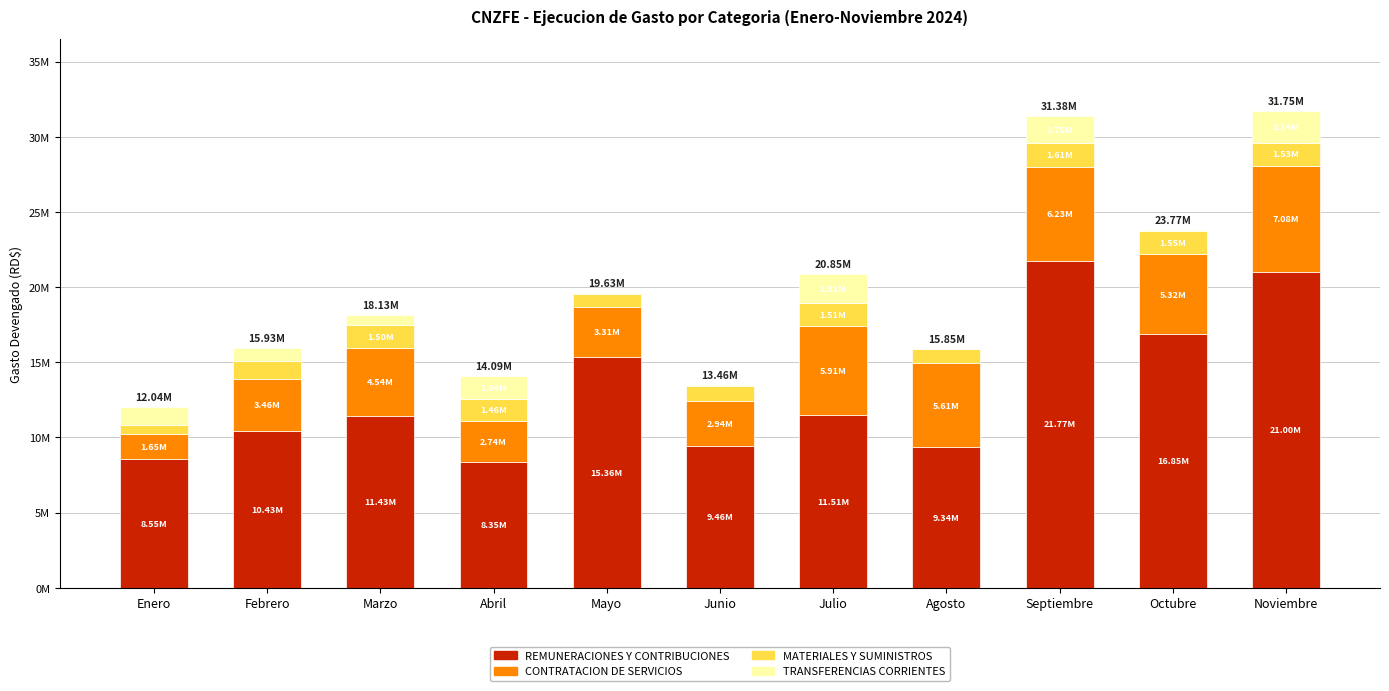

What are all the series names shown in the legend?

REMUNERACIONES Y CONTRIBUCIONES, CONTRATACION DE SERVICIOS, MATERIALES Y SUMINISTROS, TRANSFERENCIAS CORRIENTES